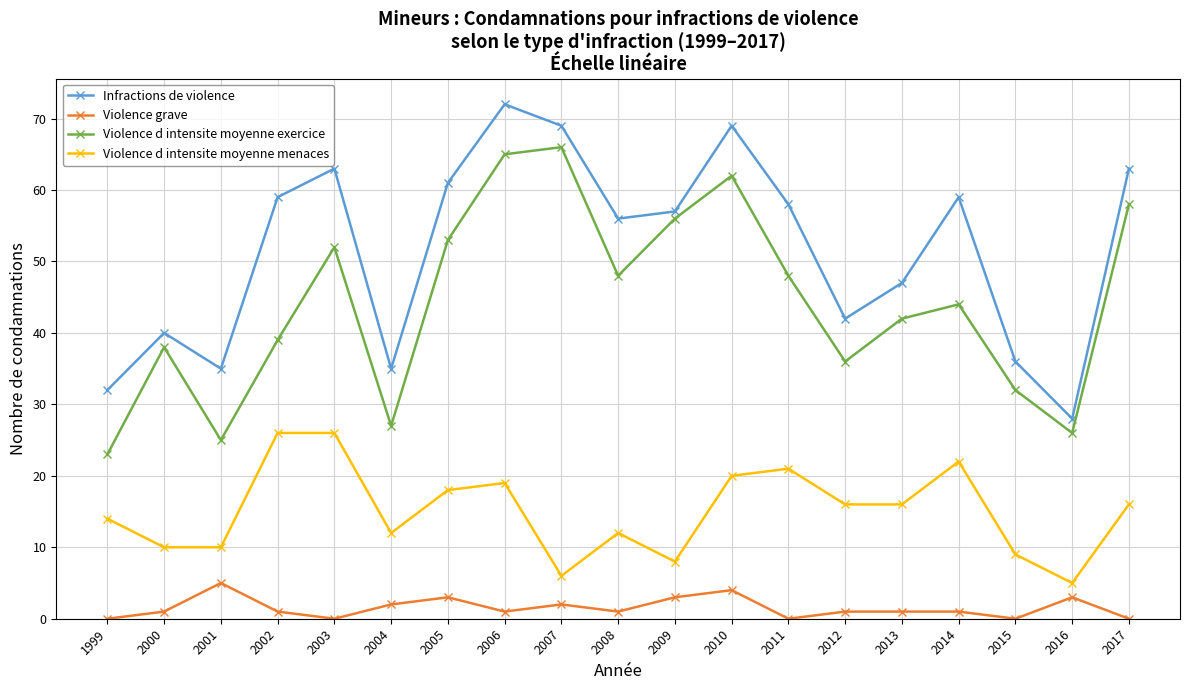

What is the average value of the Infractions de violence series?

52